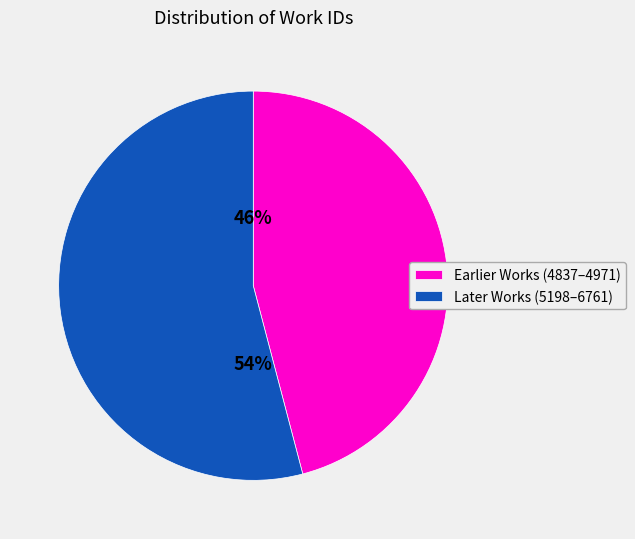

Which category has the biggest portion of the pie?

Later Works (5198–6761)